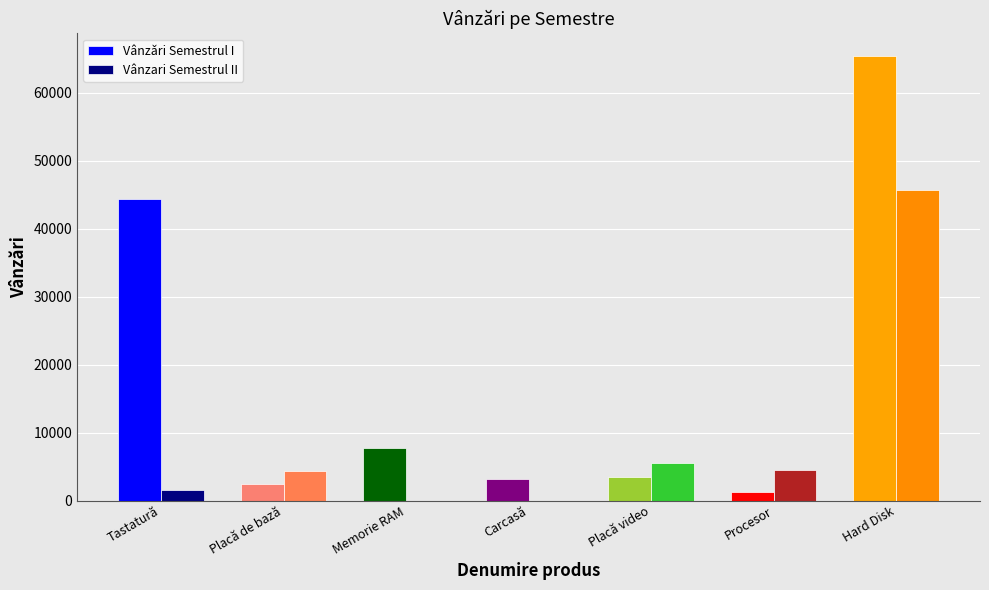

At which category is the sum across all series the highest?

Hard Disk